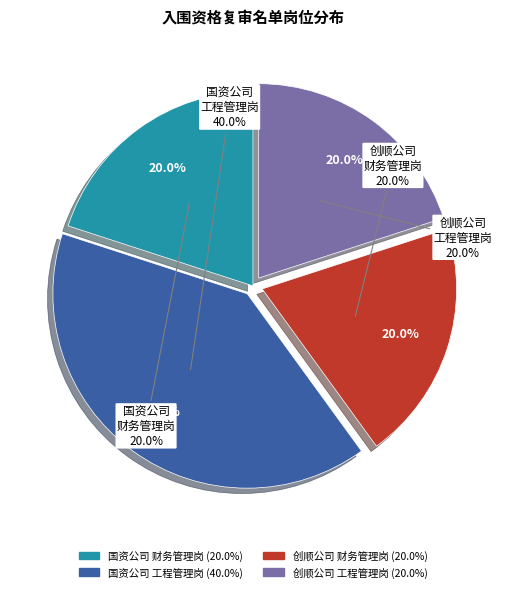

What percentage is the 泰顺县国有资产运营管理有限公司-工程管理岗 slice, to the nearest percent?

40%